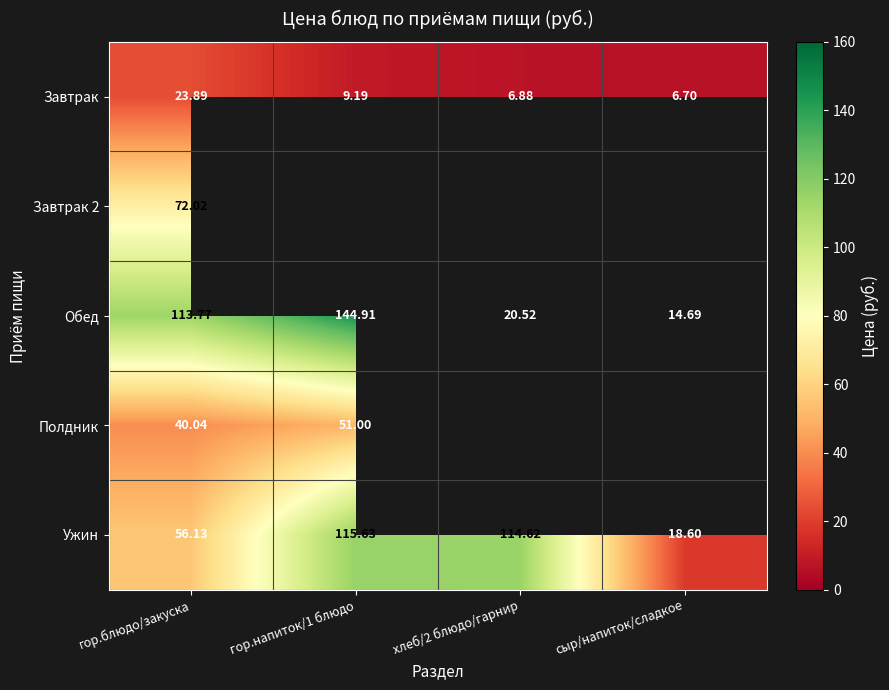

Where does the Обед series first go above 113?

гор.блюдо/закуска